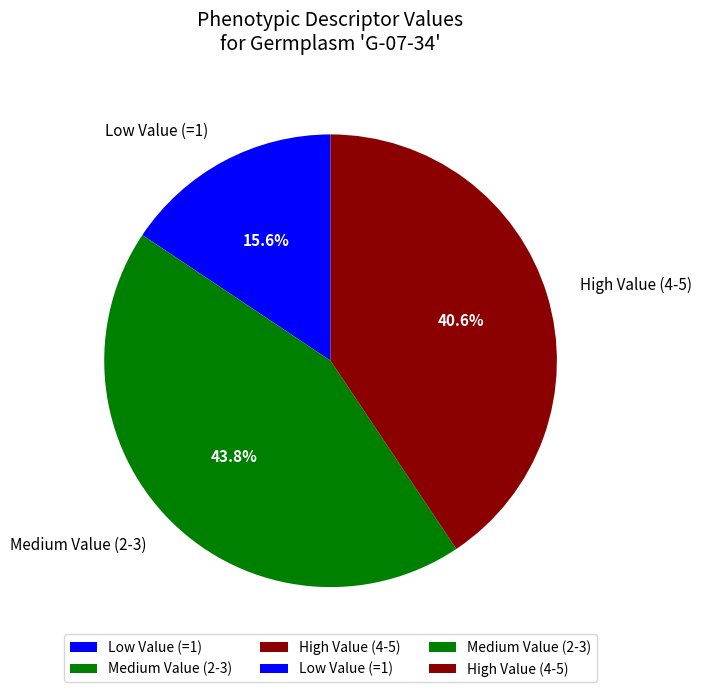

Rank the categories by value from lowest to highest.

Low Value (=1), High Value (4-5), Medium Value (2-3)